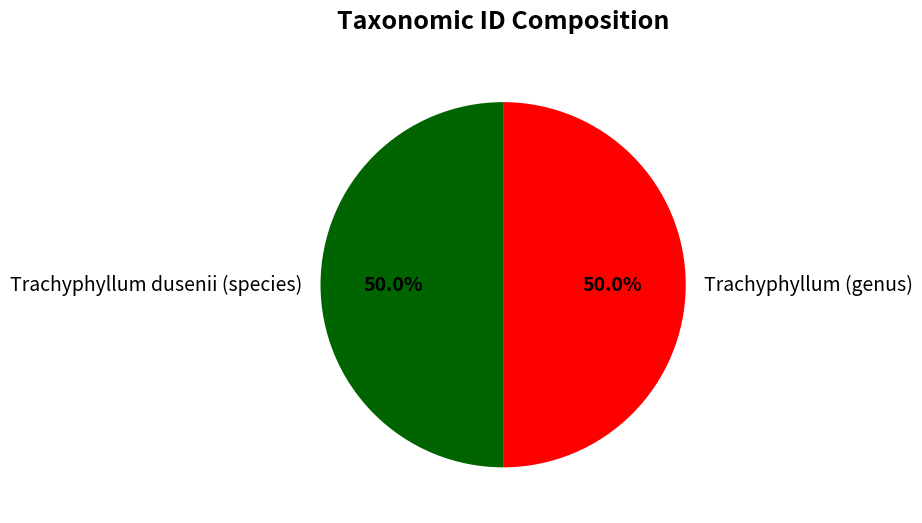

How much of the chart is everything except Trachyphyllum (genus)?

50.0%